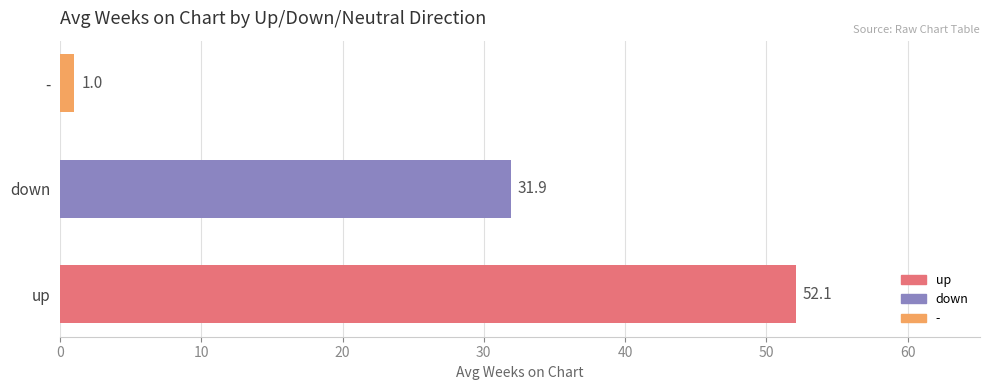

What is the minimum value shown in the chart?

1.0